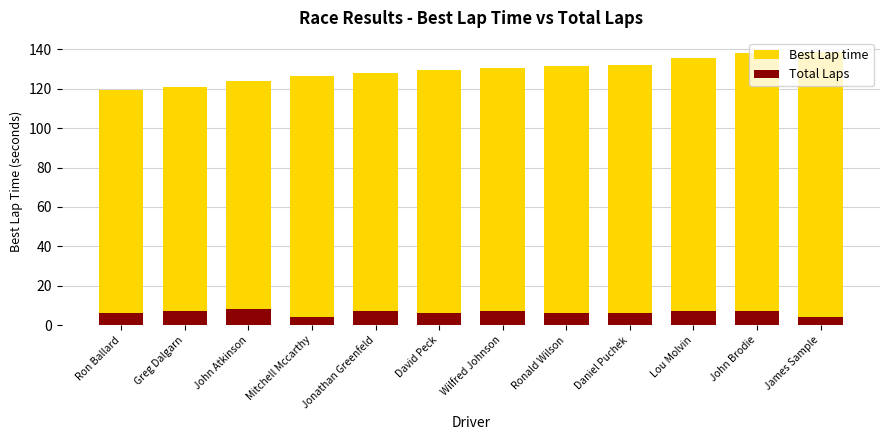

How many data points in Best Lap time are above 130?

6